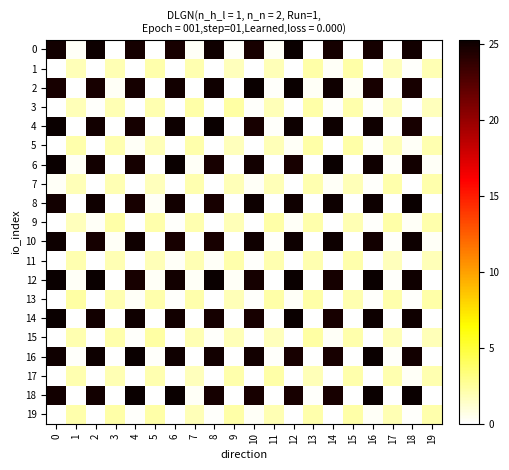

Which label corresponds to the largest value in the chart?

10